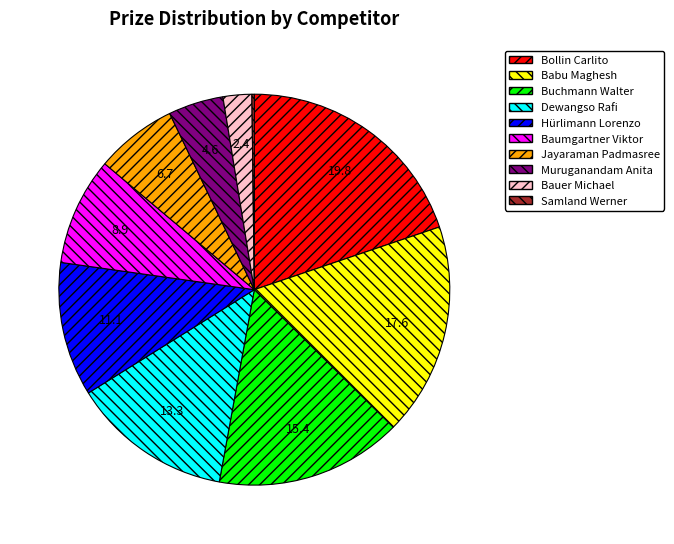

Which category has the biggest portion of the pie?

Bollin Carlito